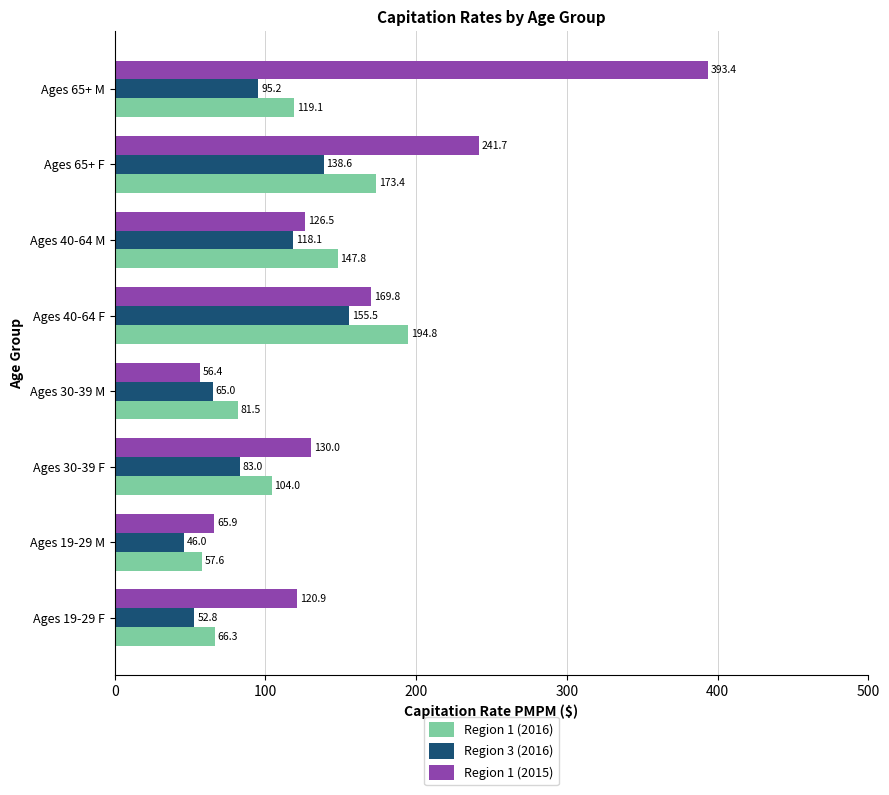

List the series in order of their overall mean, highest first.

Region 1 (2015), Region 1 (2016), Region 3 (2016)